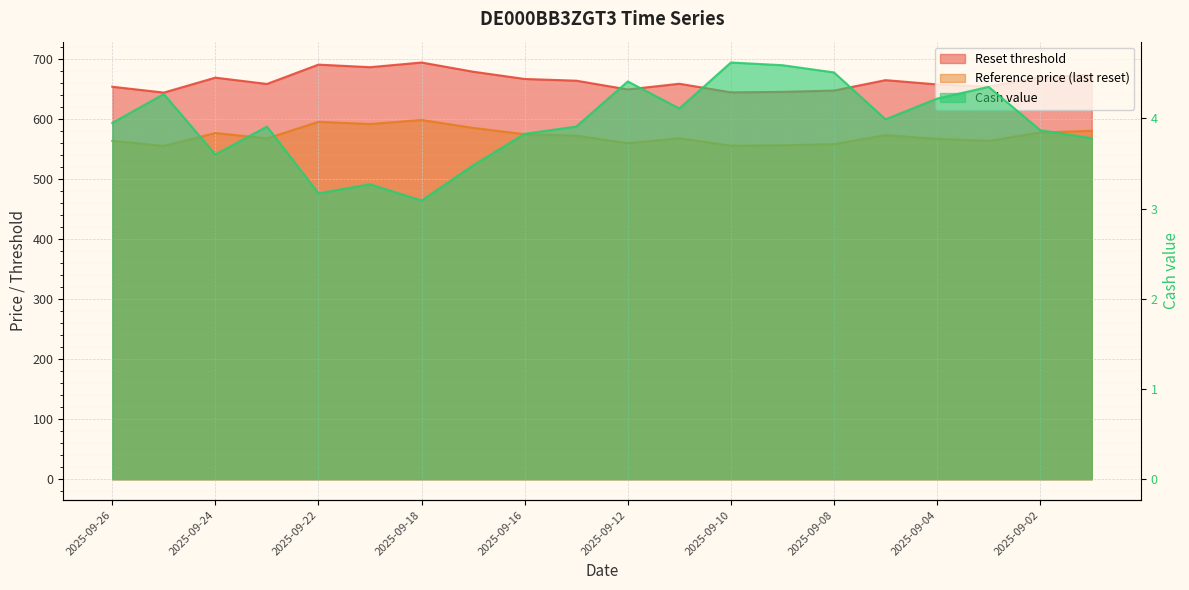

Rank the categories by Reference price (last reset) value from highest to lowest.

2025-09-18, 2025-09-22, 2025-09-19, 2025-09-17, 2025-08-29, 2025-09-02, 2025-09-24, 2025-09-16, 2025-09-05, 2025-09-15, 2025-09-11, 2025-09-23, 2025-09-04, 2025-09-26, 2025-09-03, 2025-09-12, 2025-09-08, 2025-09-09, 2025-09-10, 2025-09-25